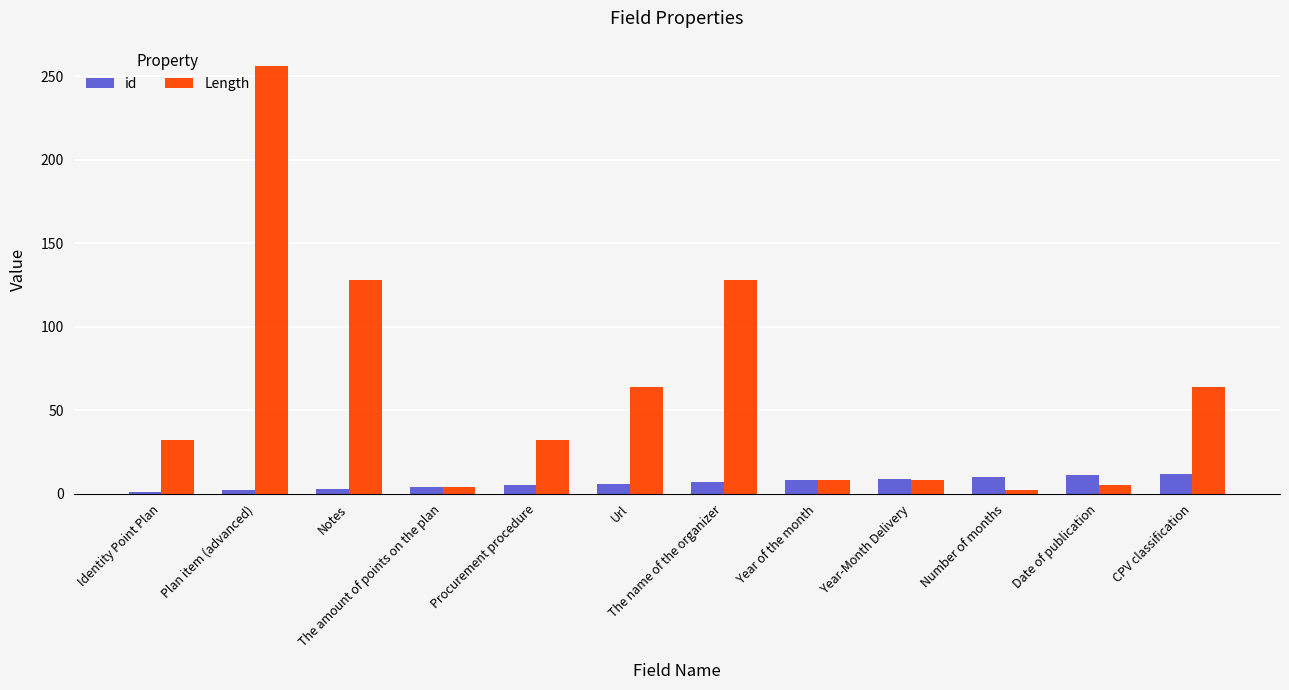

List the series in order of their peak value, lowest first.

id, Length